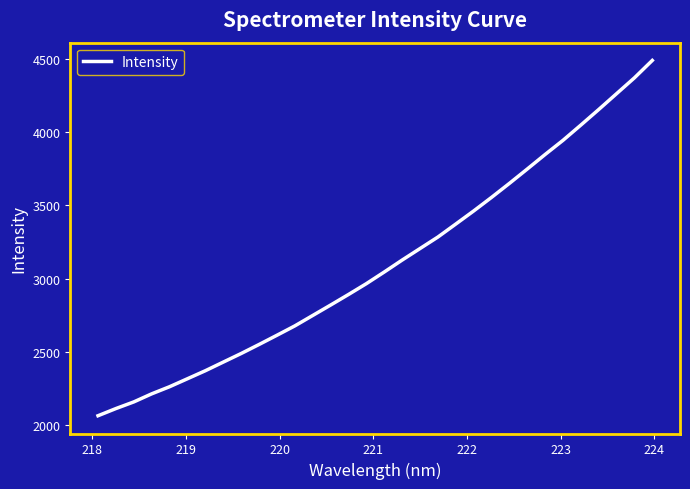

What is the smallest value displayed?

2063.1